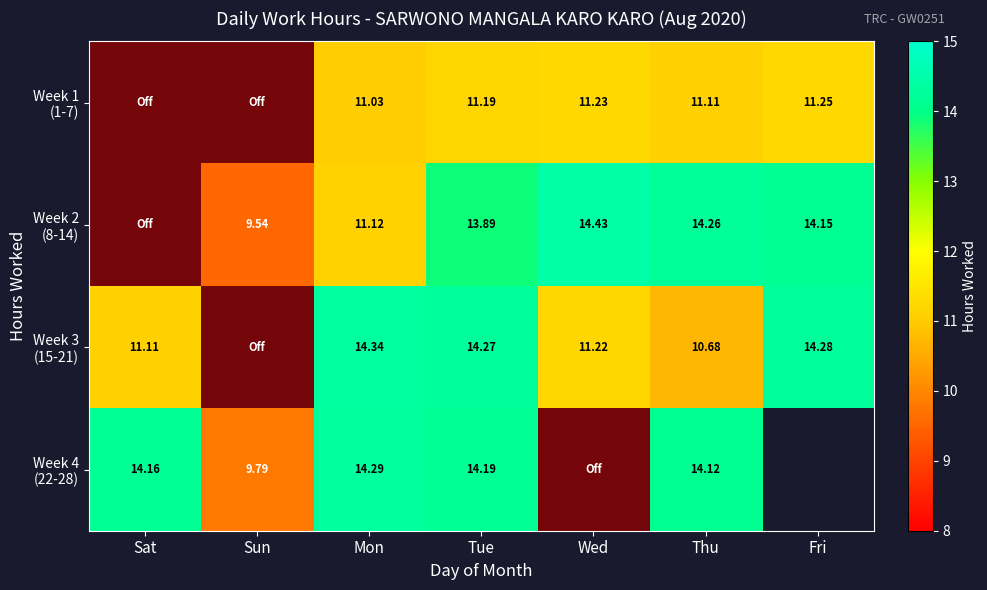

Which has a higher value, Tue or Sun?

Tue